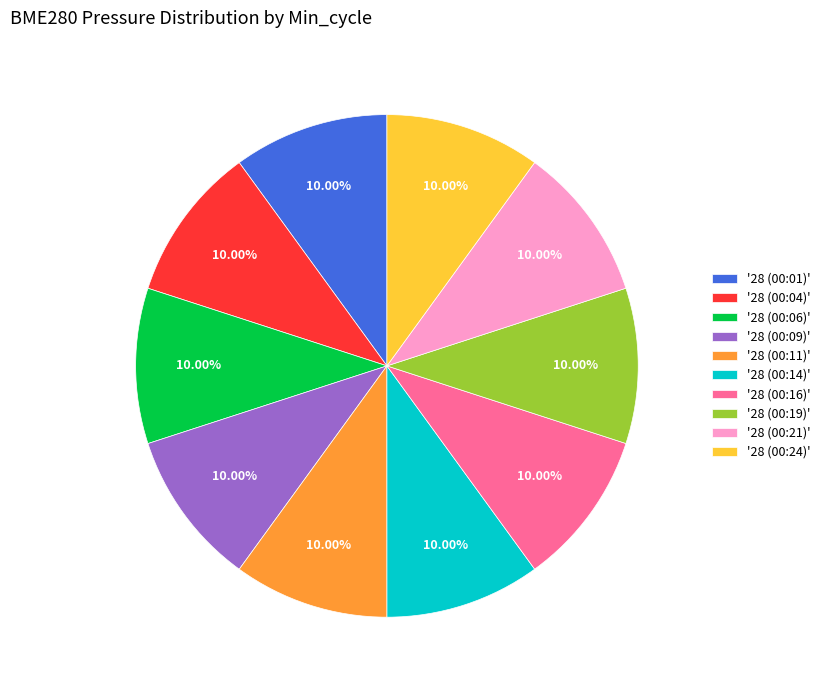

Do '28 (00:01)' and '28 (00:09)' together represent more than half of the pie?

No